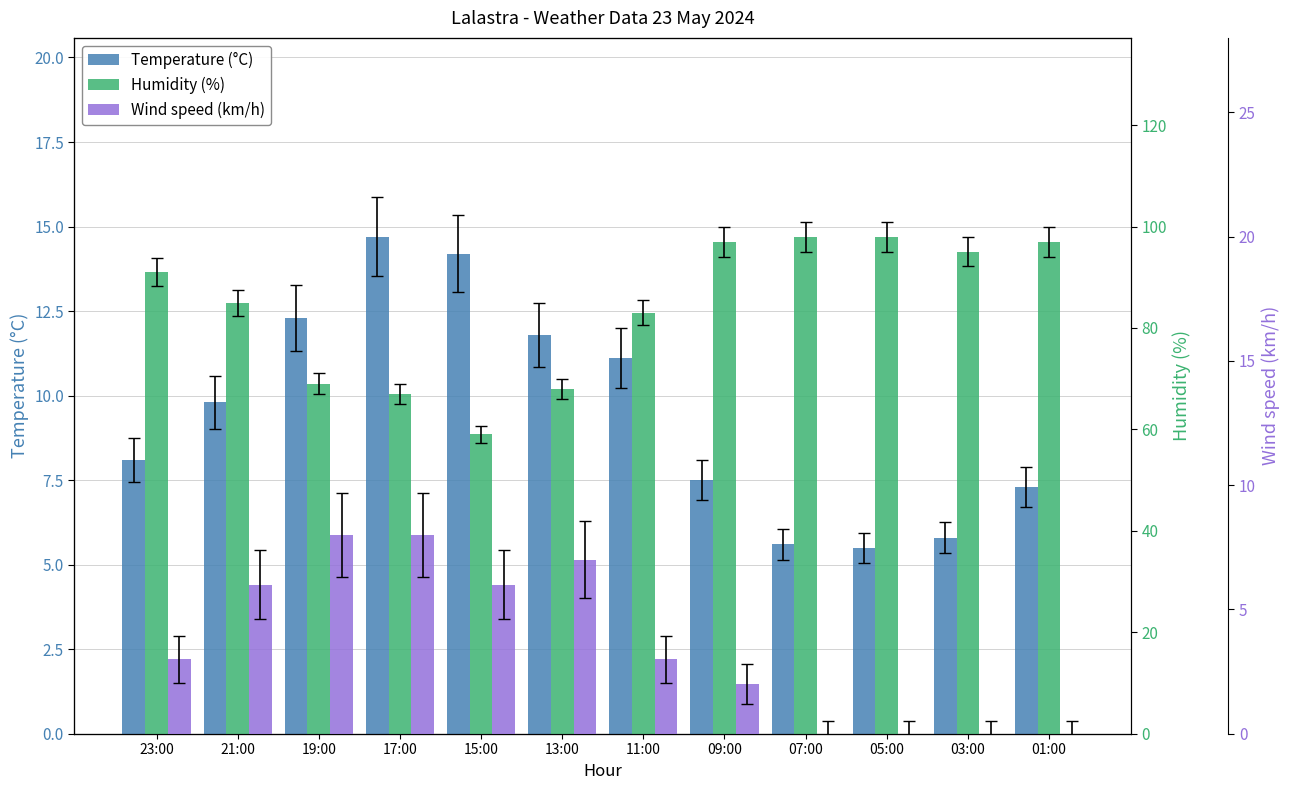

What is the label of the 1st bar from the left?

23:00